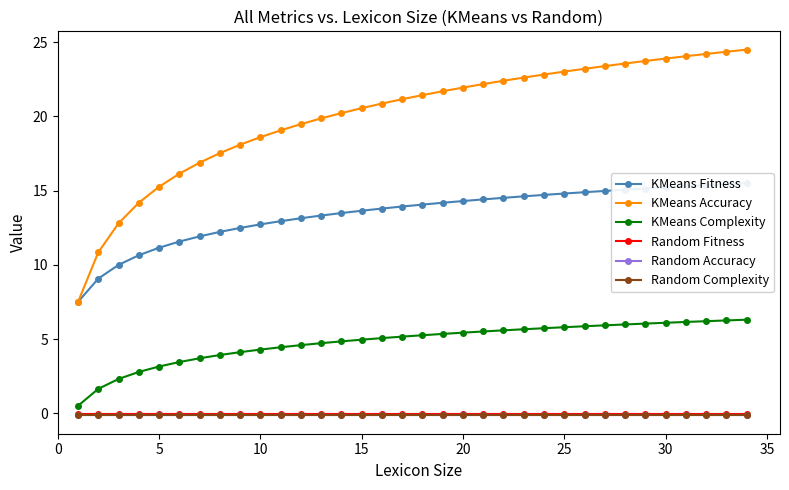

True or false: KMeans Complexity and Random Complexity cross at least once.

False